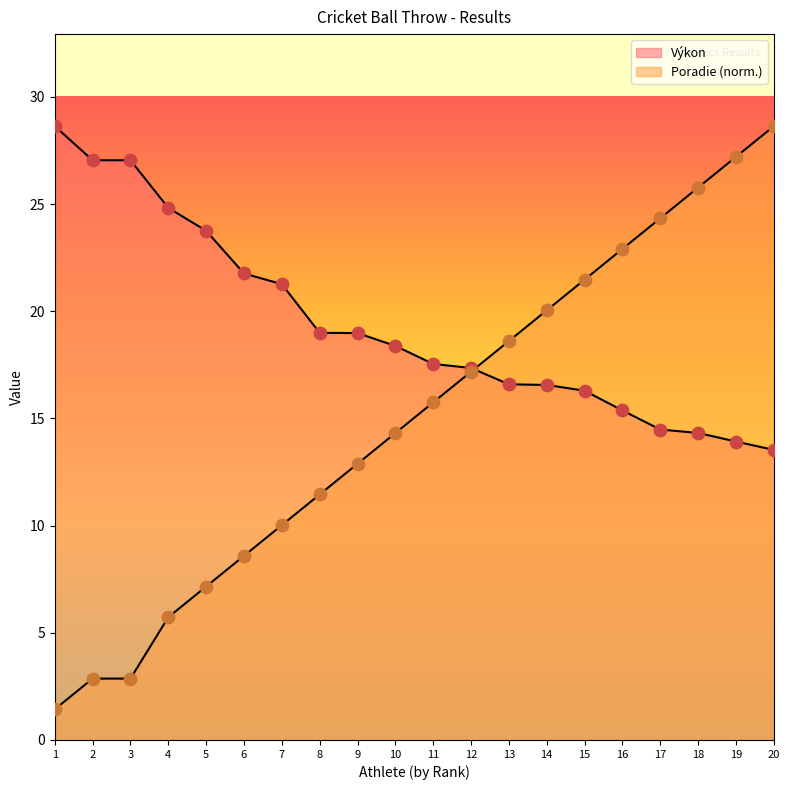

Which series has the largest total across all categories?

Výkon